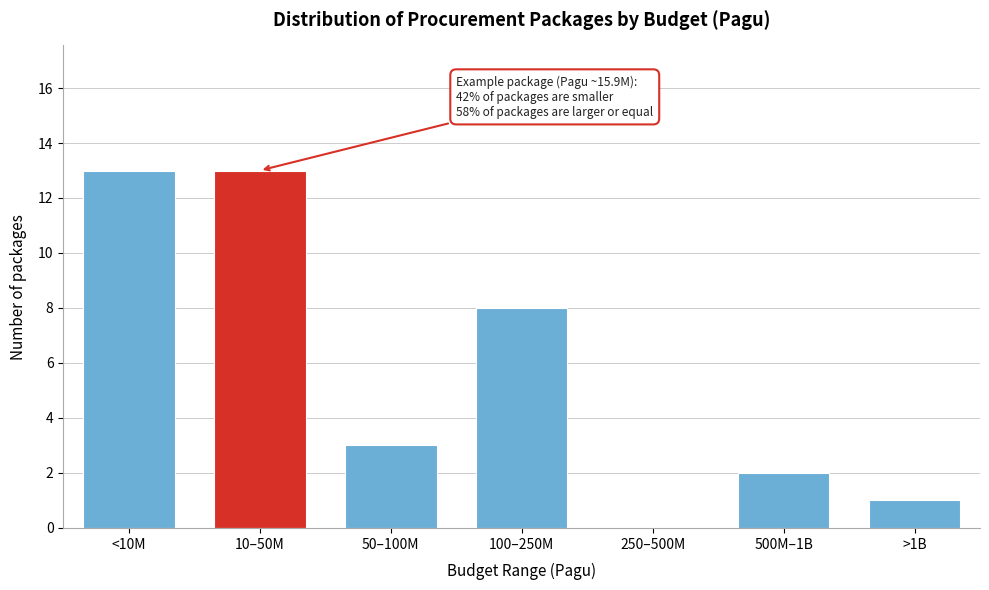

Reading right to left, list all the values displayed in this chart.

>1B=1	500M–1B=2	250–500M=0	100–250M=8	50–100M=3	10–50M=13	<10M=13